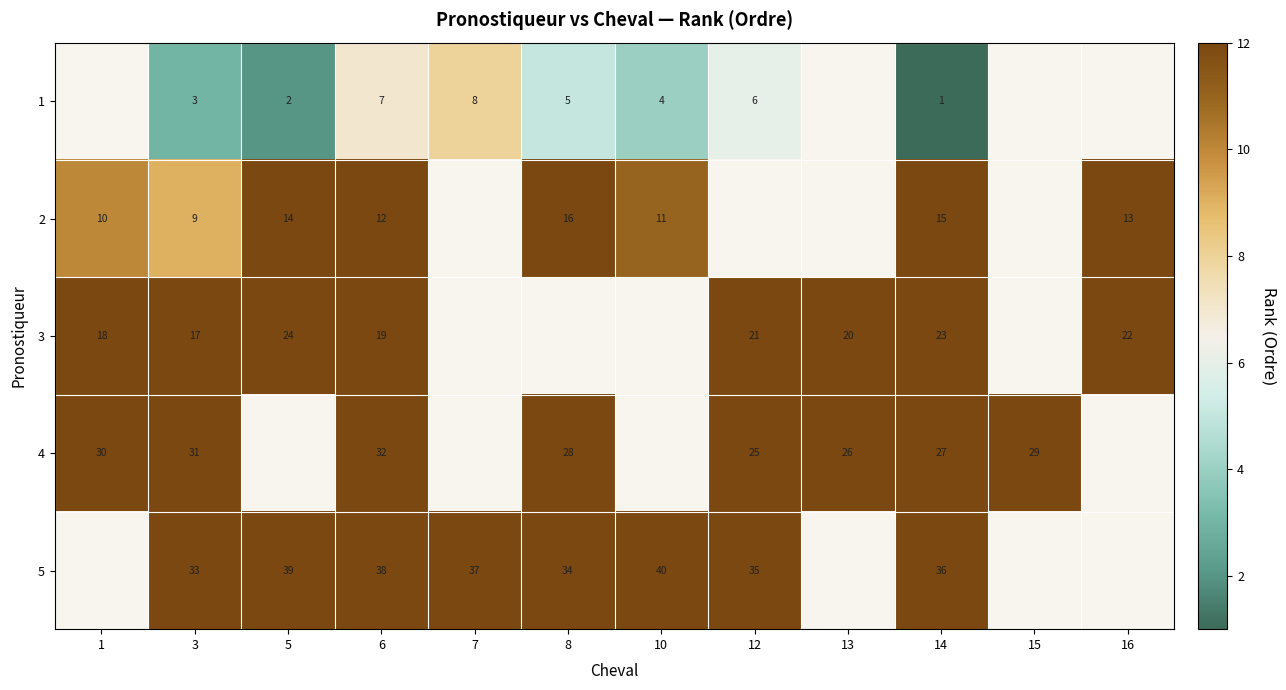

Is it true that 5 equals 66 at 6?

False